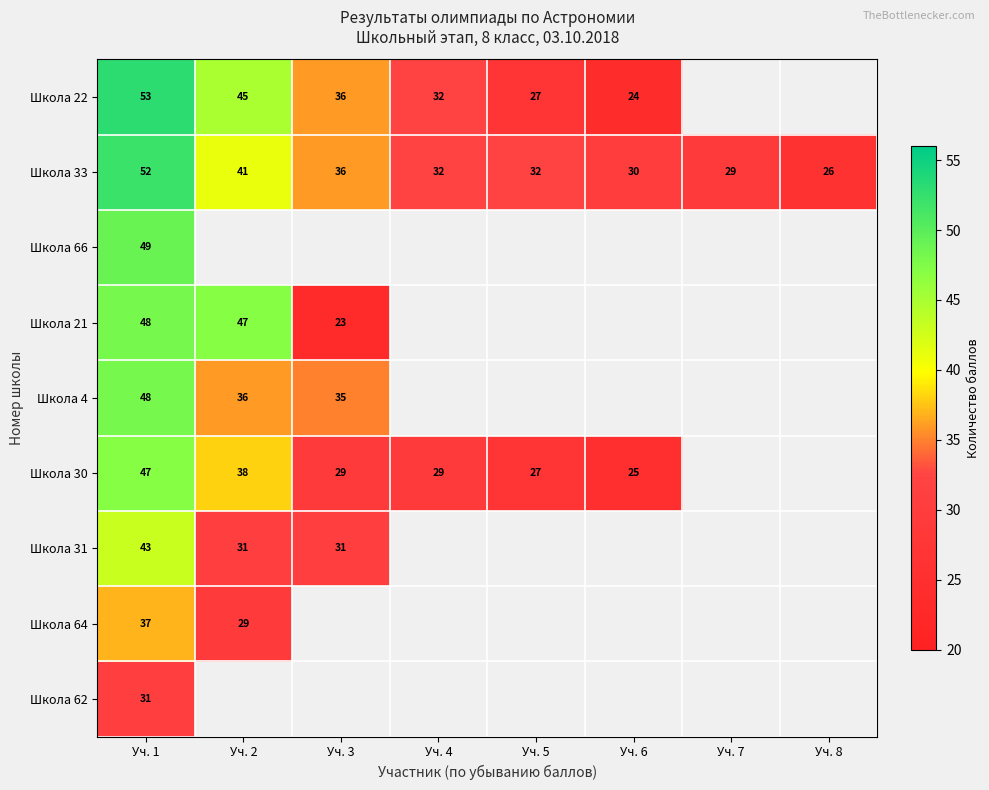

At which label does Школа 33 first exceed 32?

Уч. 1